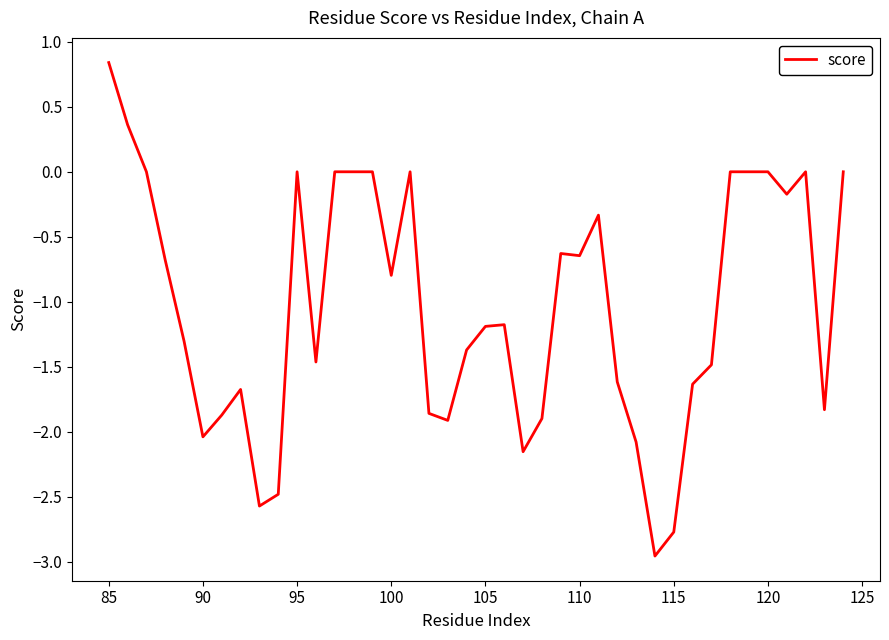

What is the difference between the maximum and minimum values?

3.8